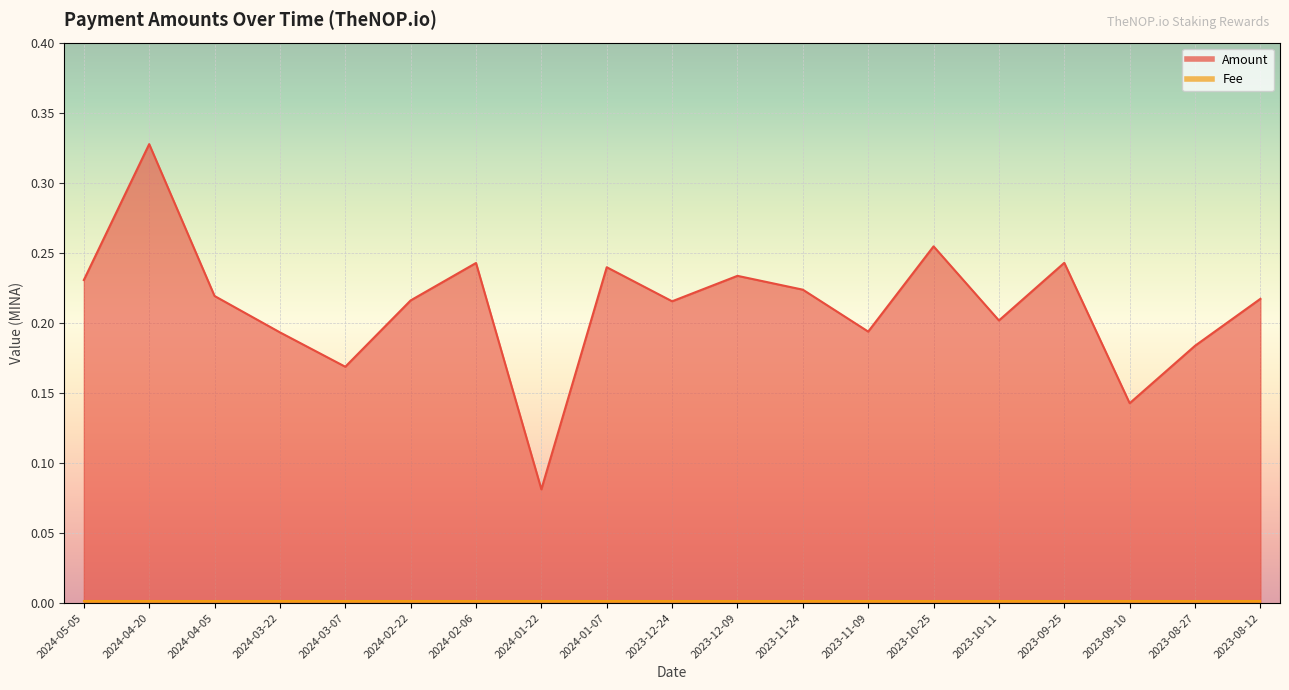

Is it true that the value at 2023-12-24 is 0.4?

False